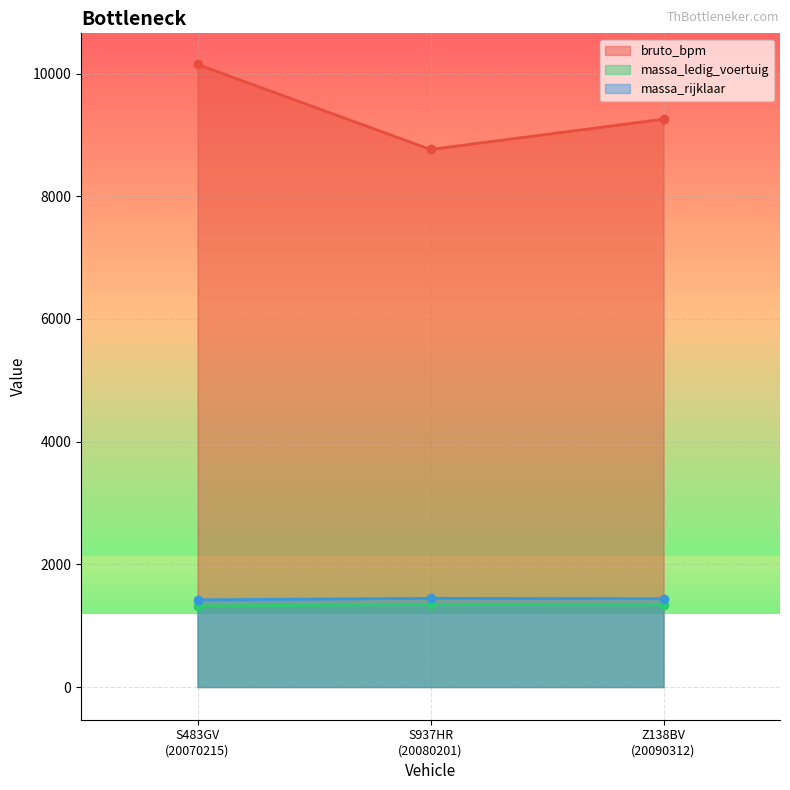

Is the value of massa_rijklaar at S937HR
(20080201) greater than the value of bruto_bpm at Z138BV
(20090312)?

No